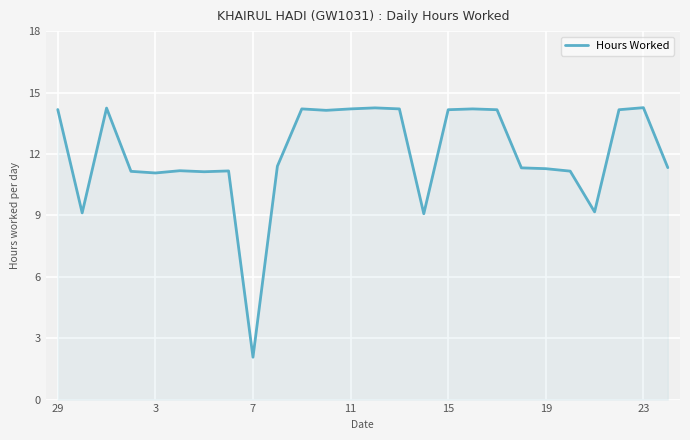

What is the maximum value shown in the chart?

14.3